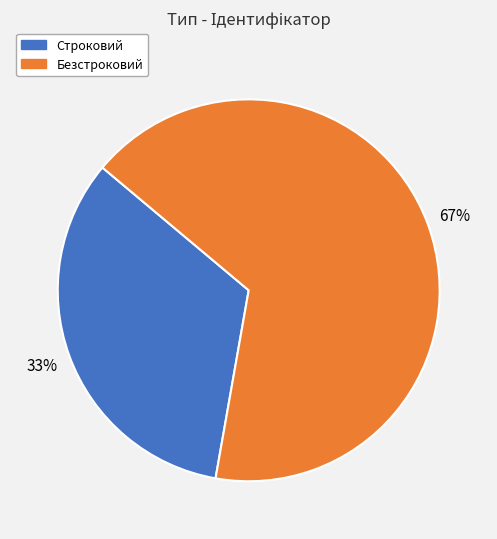

Rank the categories by value from highest to lowest.

Безстроковий, Строковий